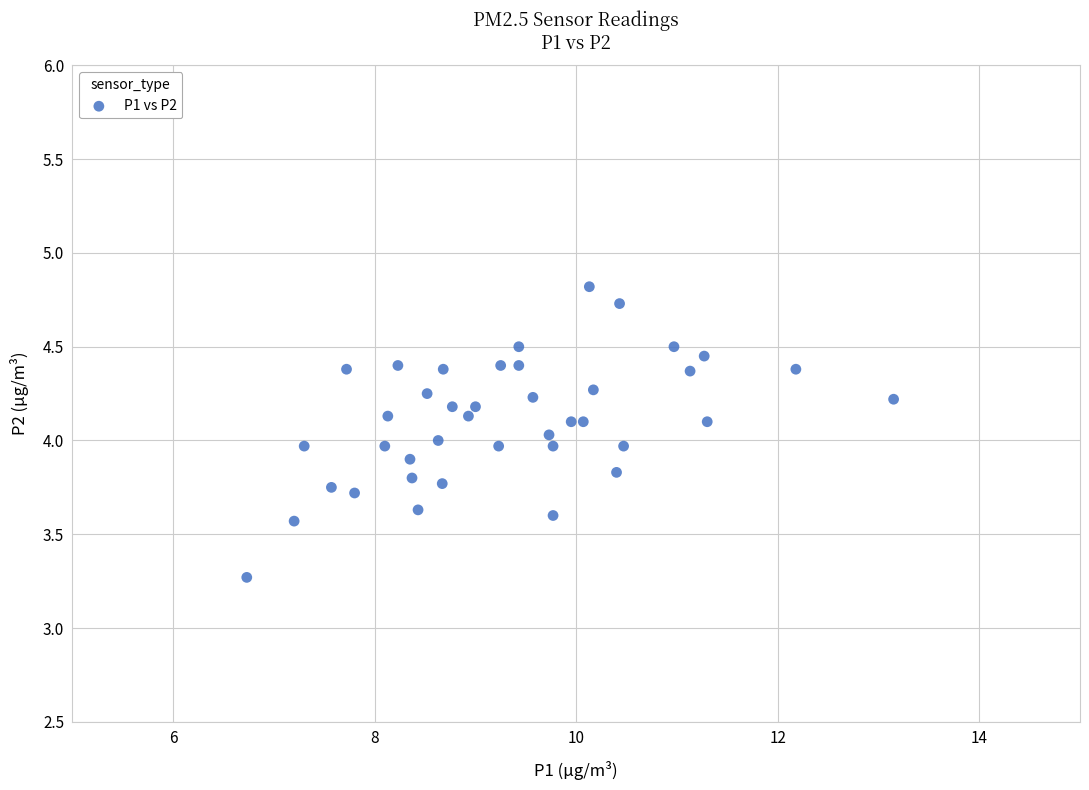

What is the range of X values (max minus min)?

6.4